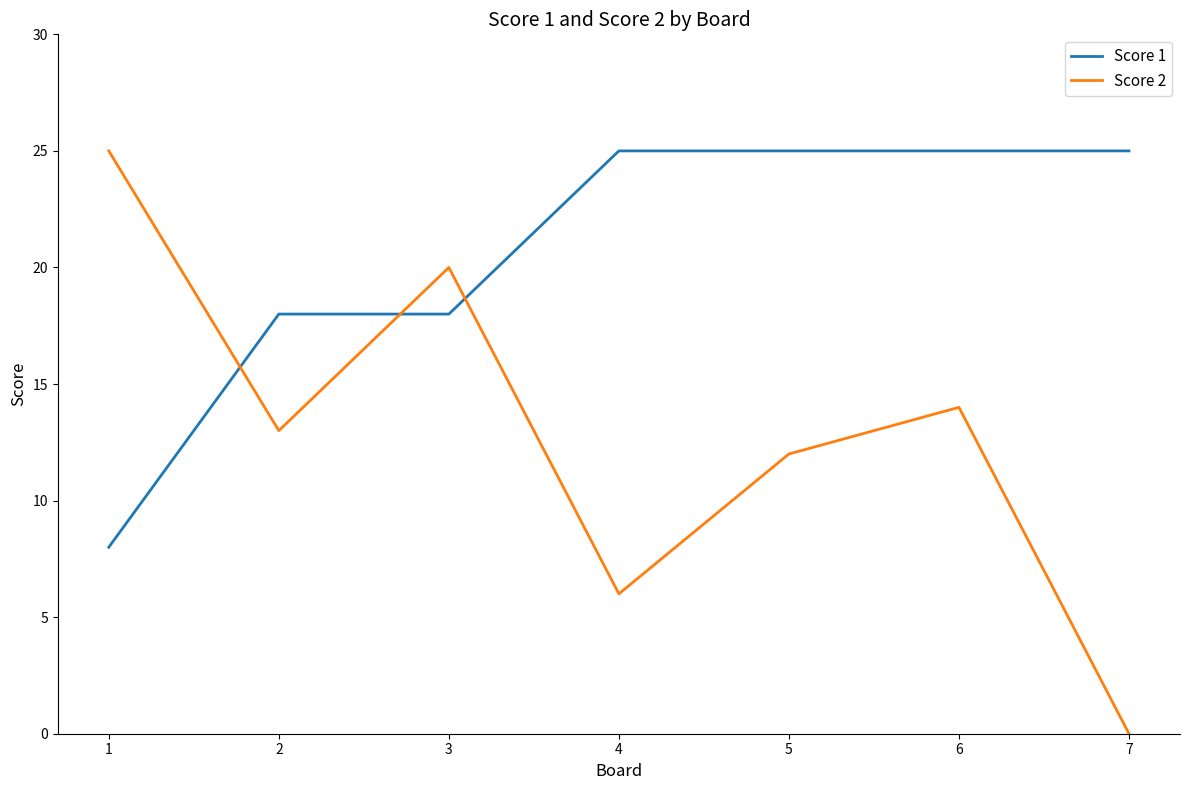

Is it true that Score 1 equals 25 at 7?

True